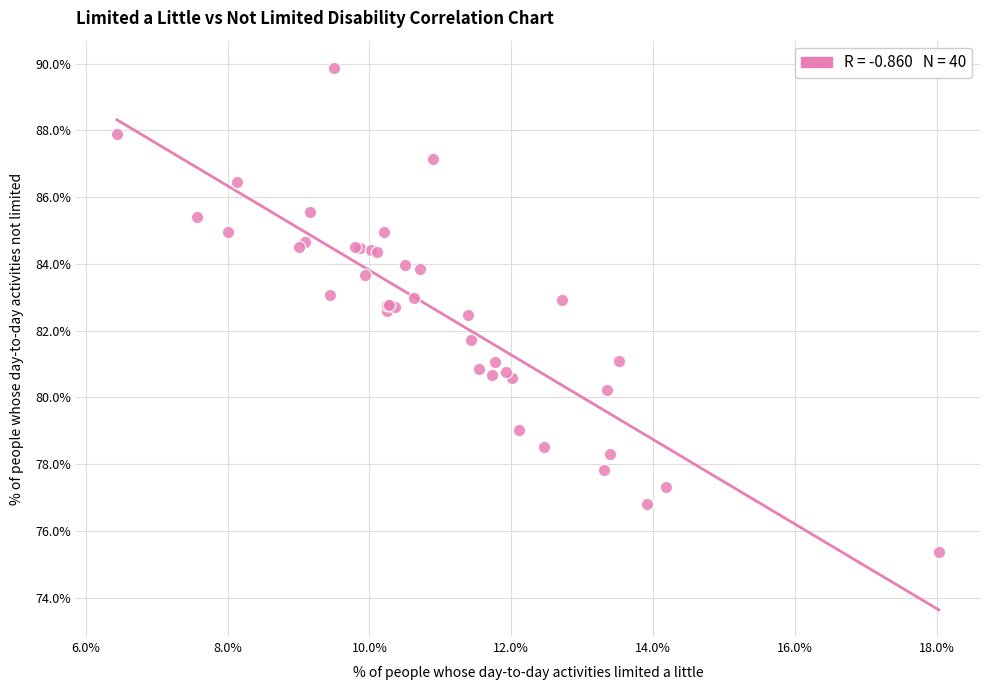

What Y value in the scatter plot is closest to 82?

81.7